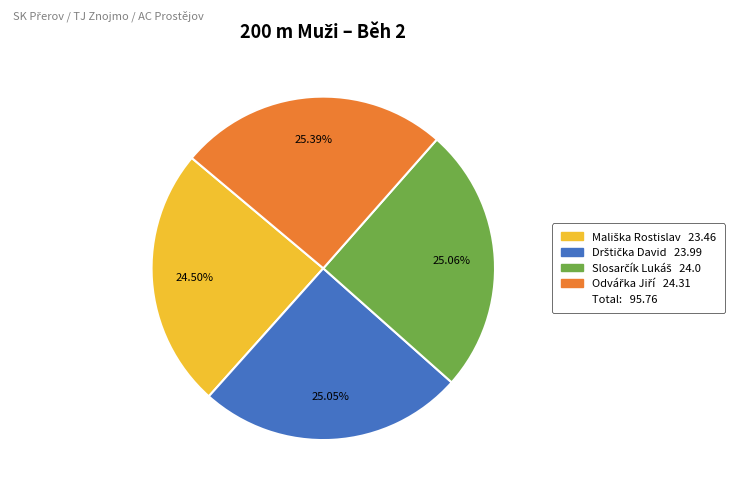

Is there a majority slice in this chart?

No